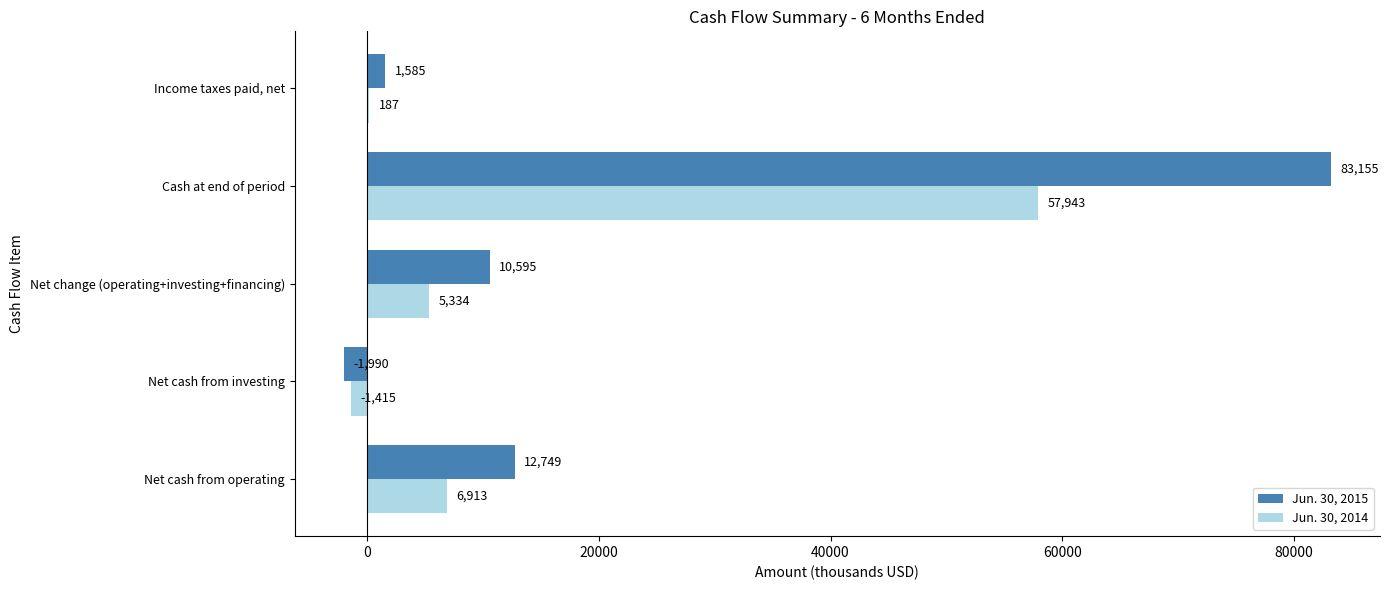

What is the sum of all Jun. 30, 2015 values?

106094